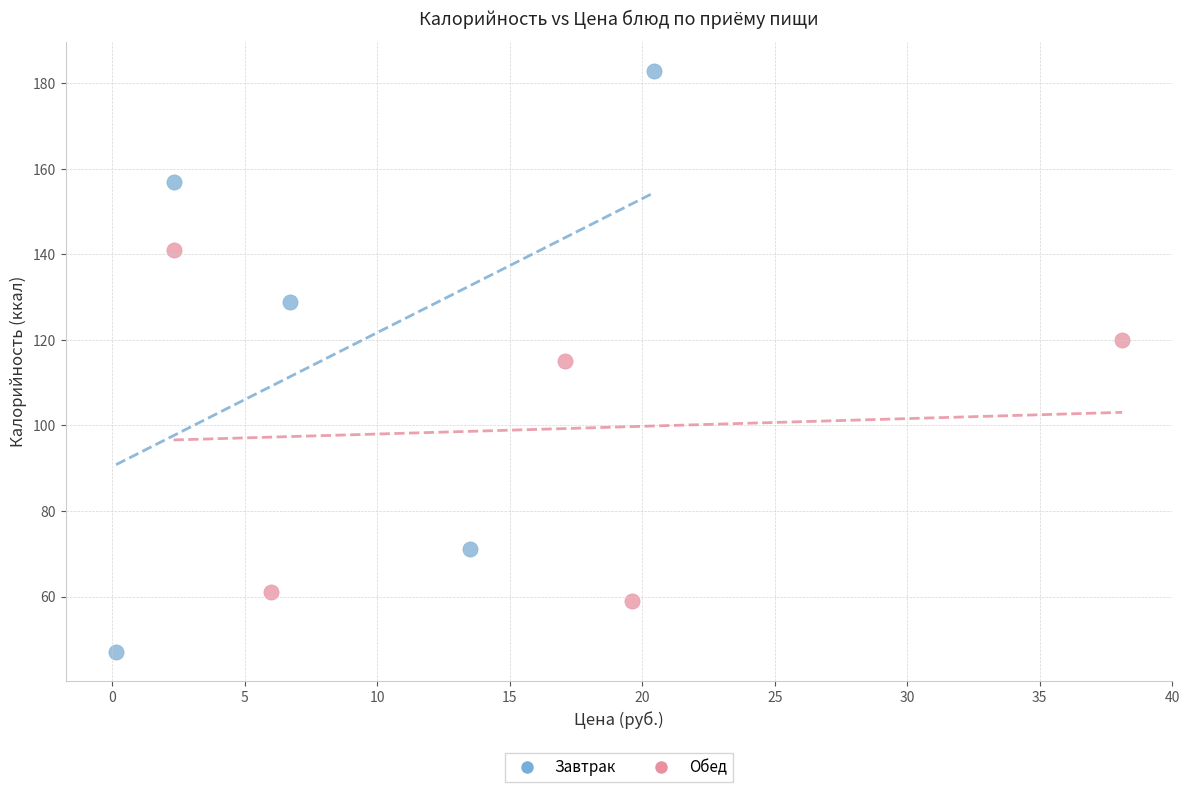

Which series contains the highest Y value?

Завтрак